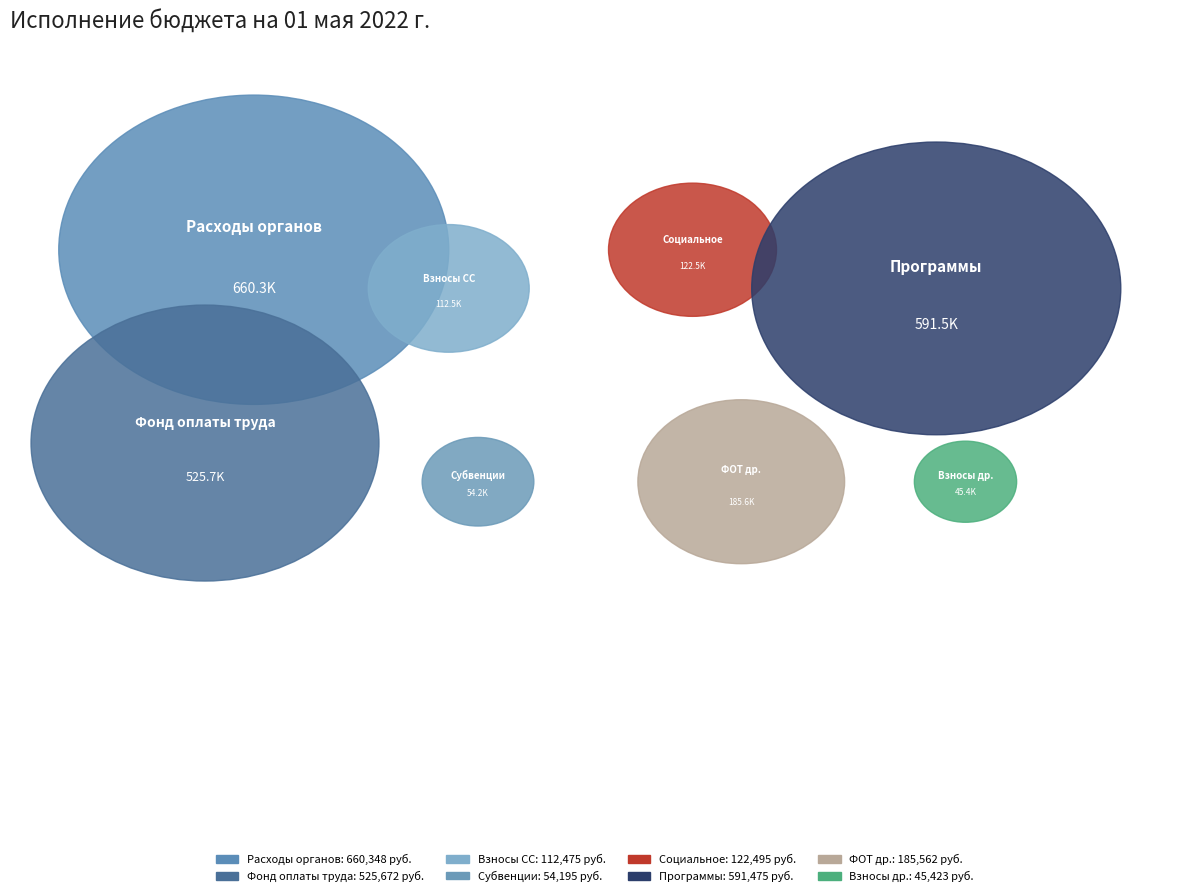

How many segments does this pie chart have?

8